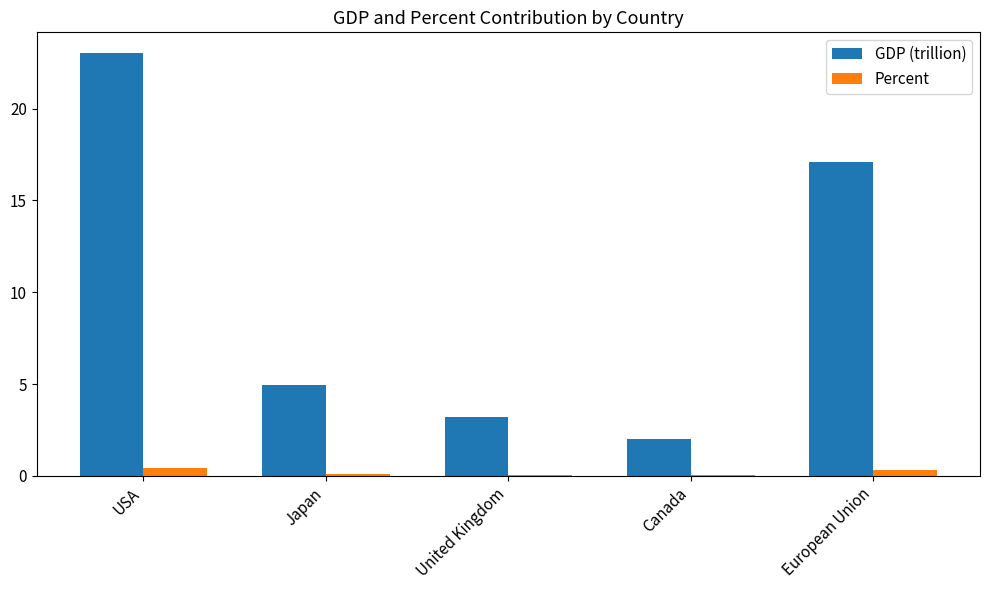

Is the value of Percent at United Kingdom greater than the value of GDP (trillion) at European Union?

No